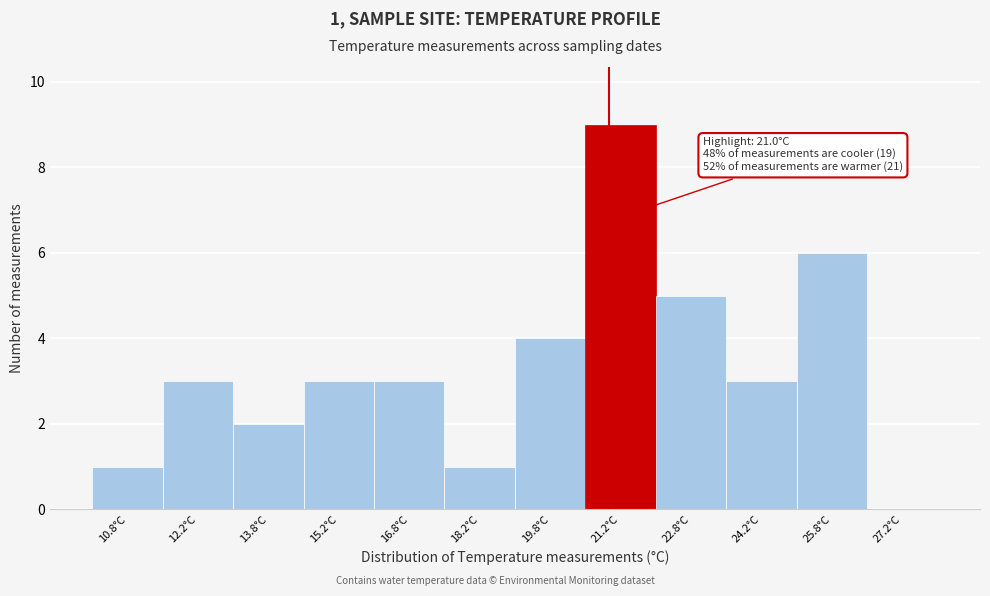

Over which range of the x-axis is the bar tallest?

20.5 to 22.0